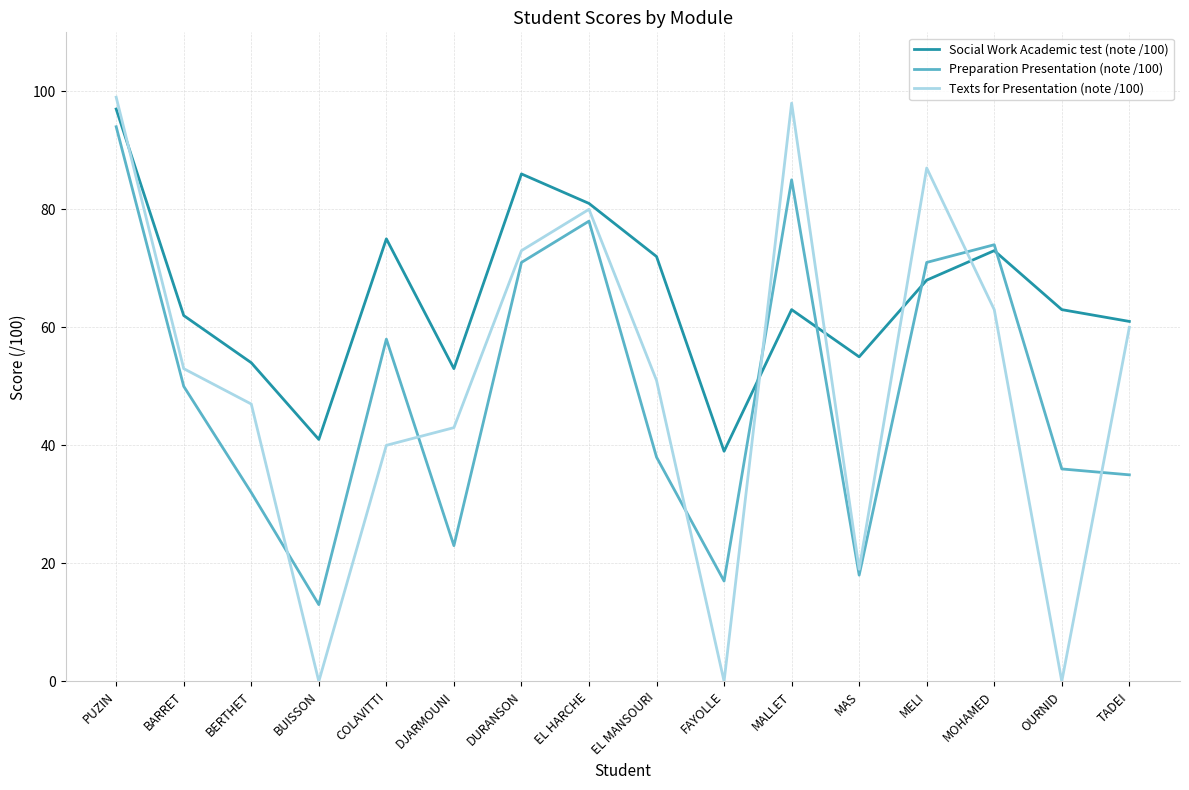

The value of Texts for Presentation (note /100) at DURANSON is 100. True or false?

False